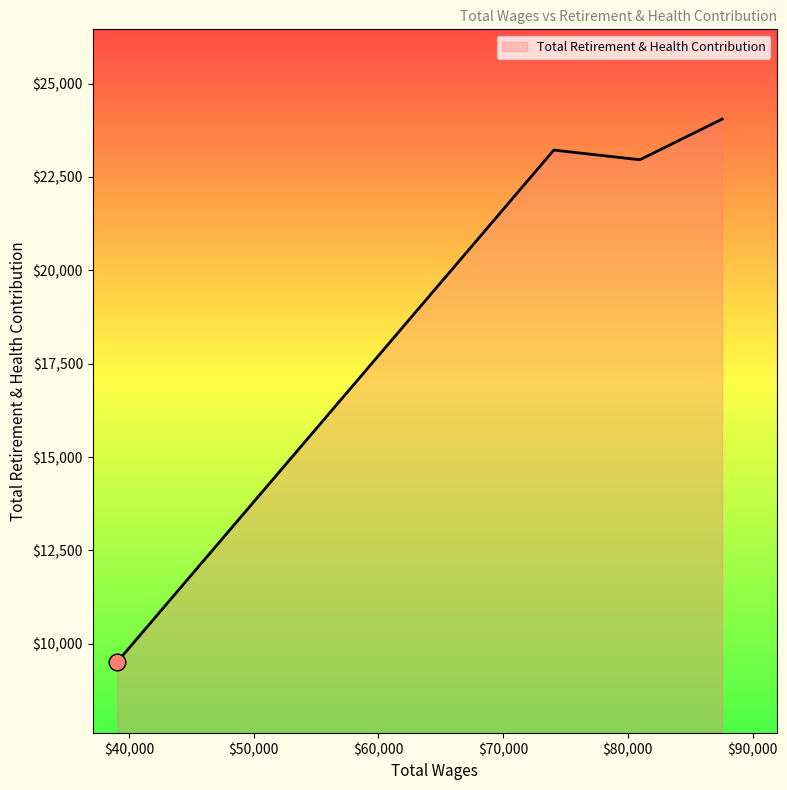

True or false: the data has more than 1 interior local peaks.

False